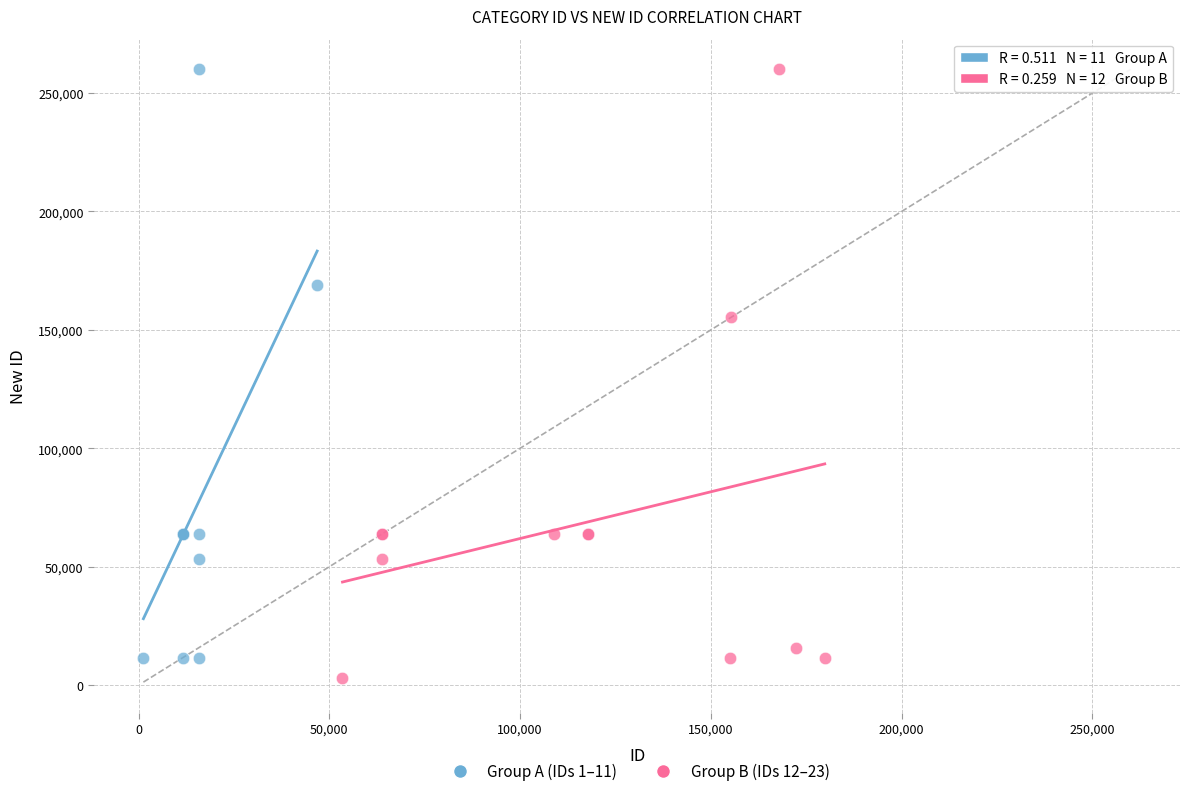

Which series contains the lowest Y value?

Group B (IDs 12–23)